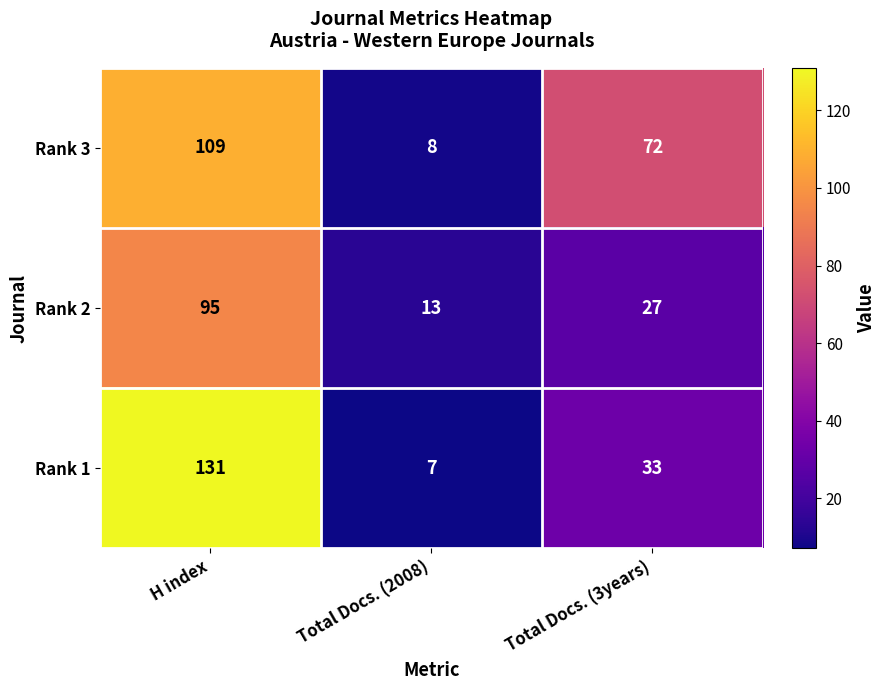

How many Rank 3 values are between 8 and 109?

3